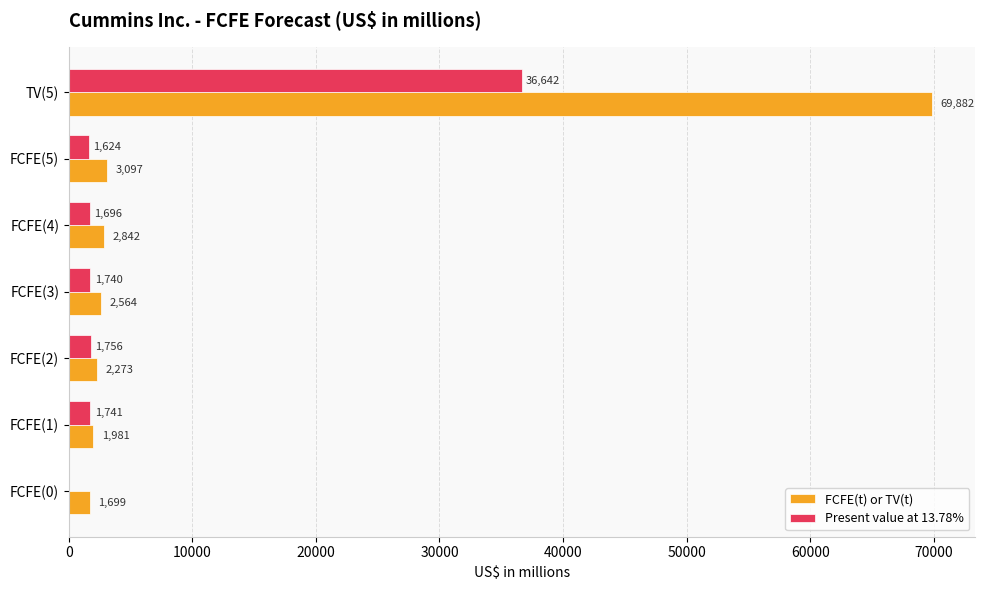

True or false: Present value at 13.78% has a value of 13611 at TV(5).

False